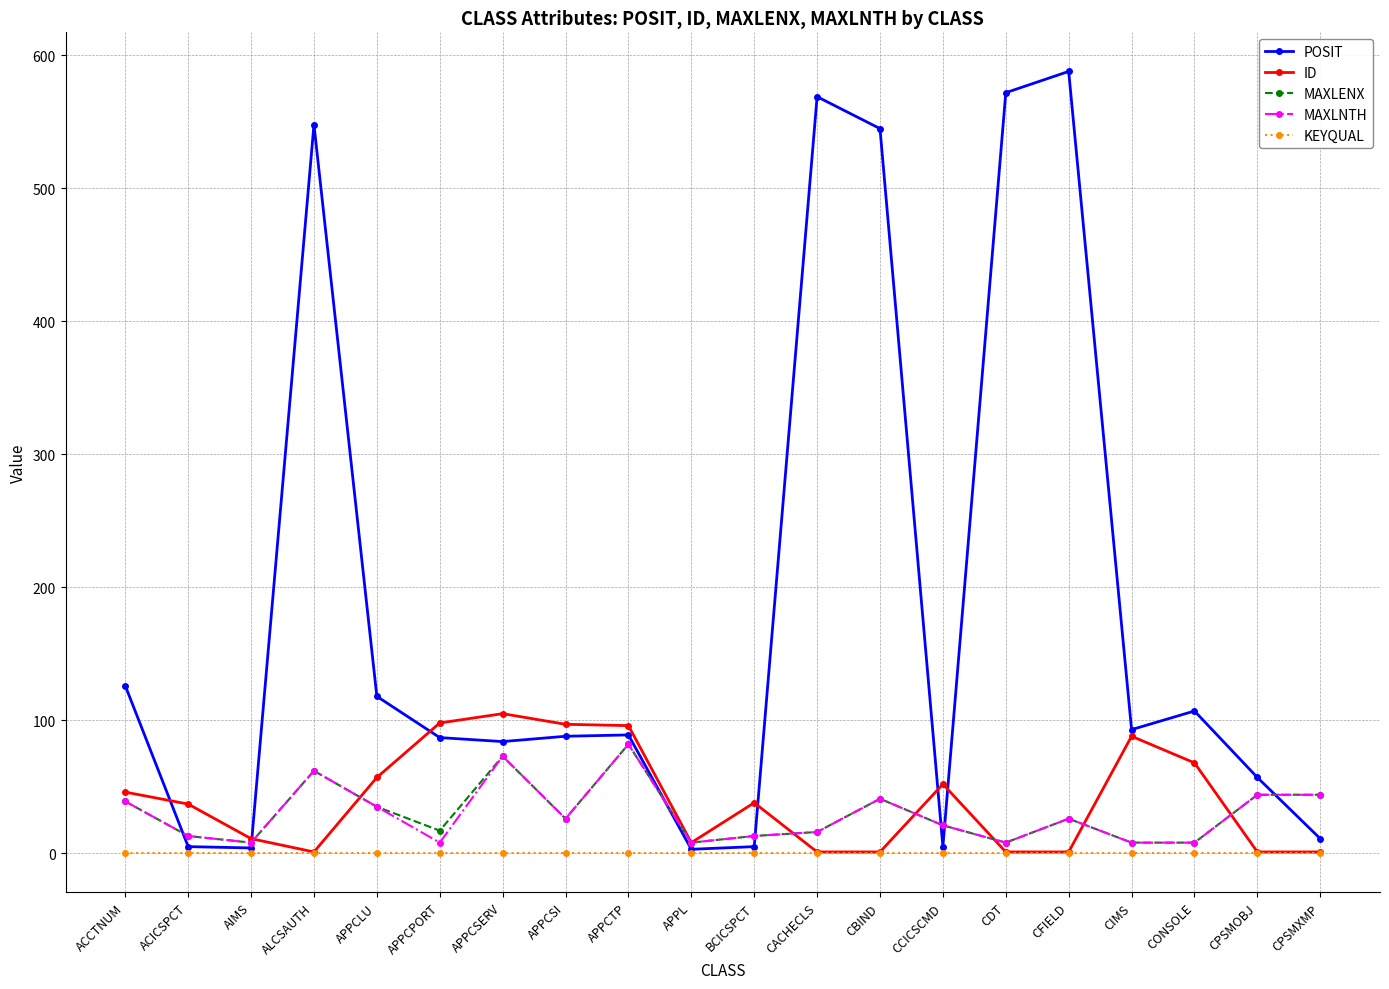

What is the maximum value for ID?

105